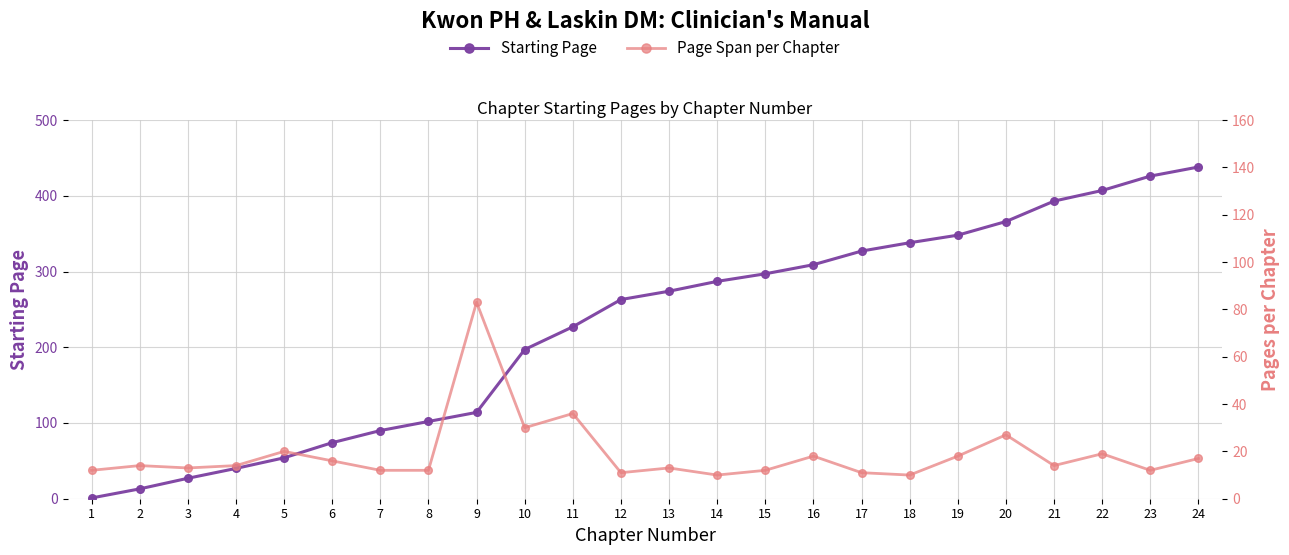

True or false: Starting Page has a value of 43 at 3.

False